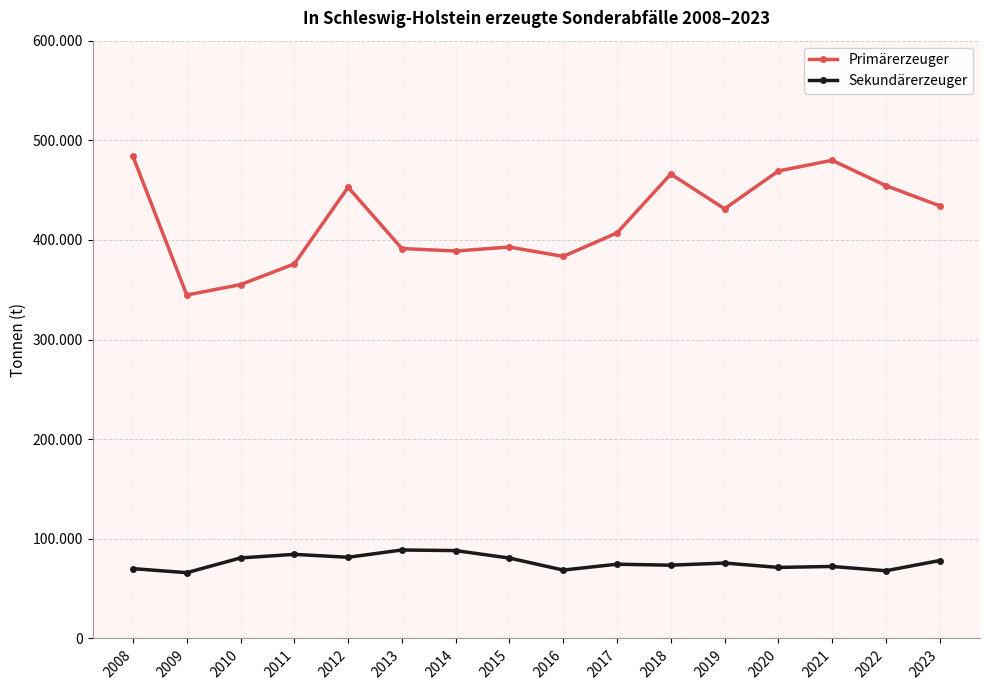

Is it true that Sekundärerzeuger equals 78197 at 2023?

True